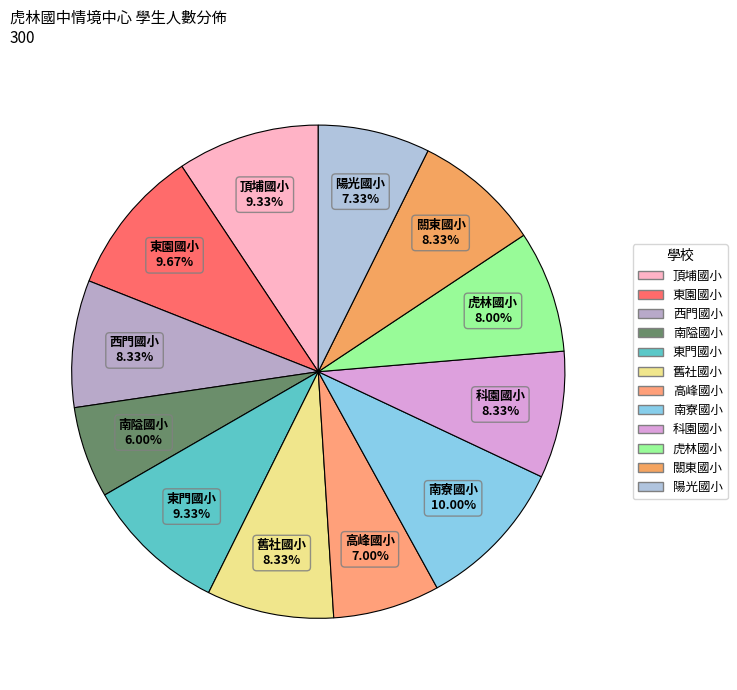

Is it true that 頂埔國小 is 9% of the pie?

True